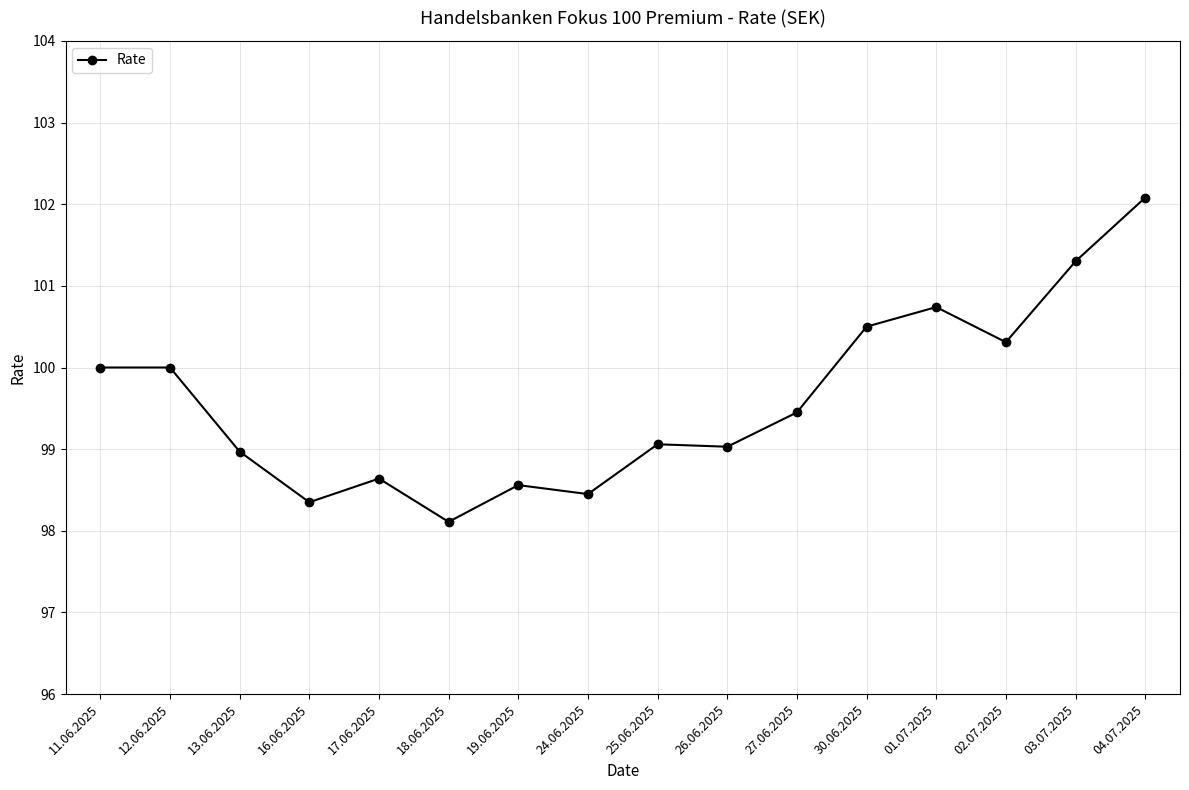

At which category does the chart reach its minimum across all series?

18.06.2025